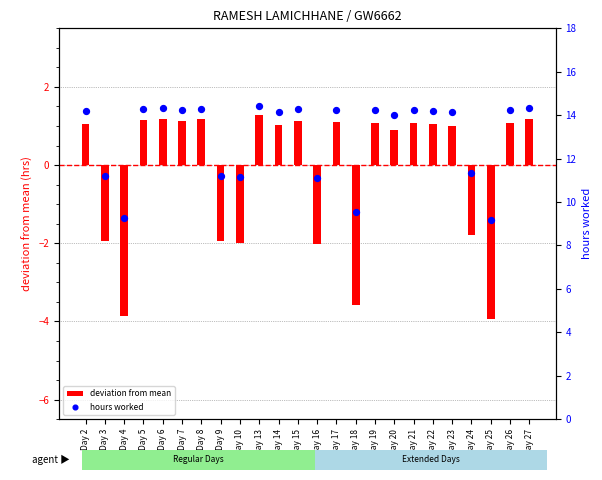

Which series has the largest total across all categories?

hours worked